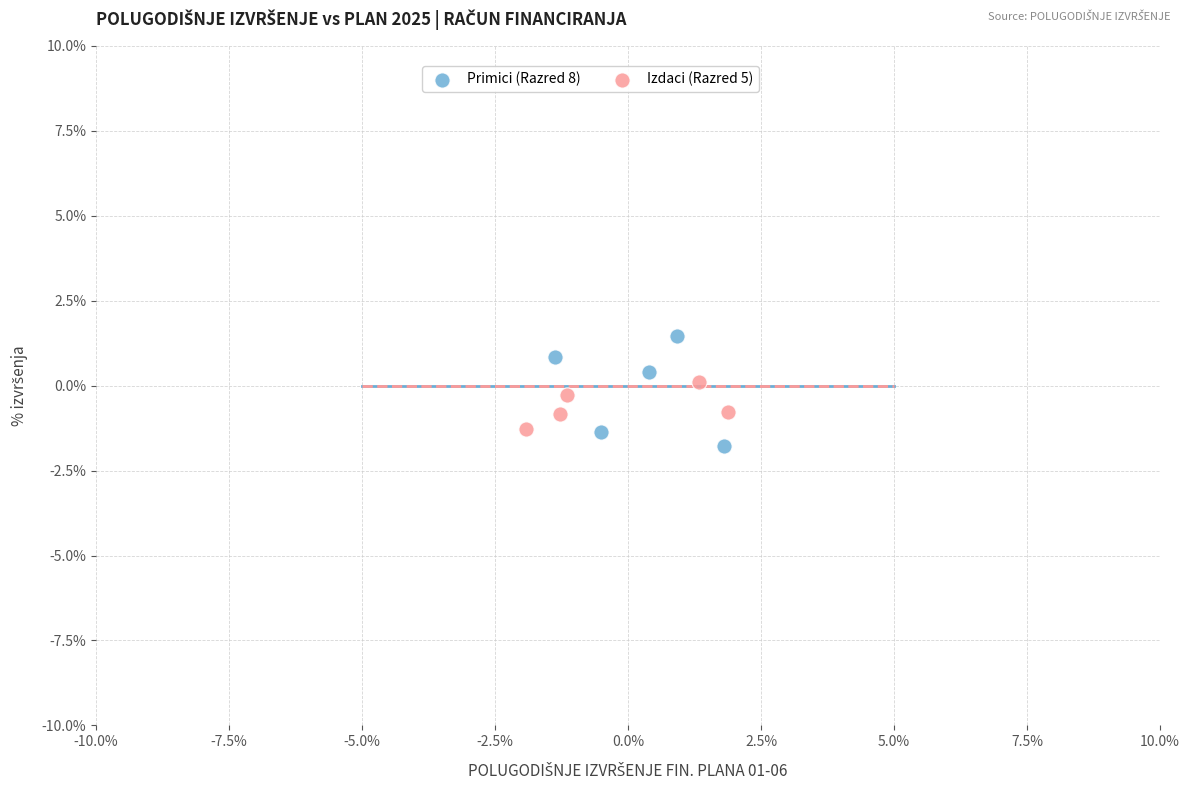

Which series contains the highest Y value?

Primici (Razred 8)